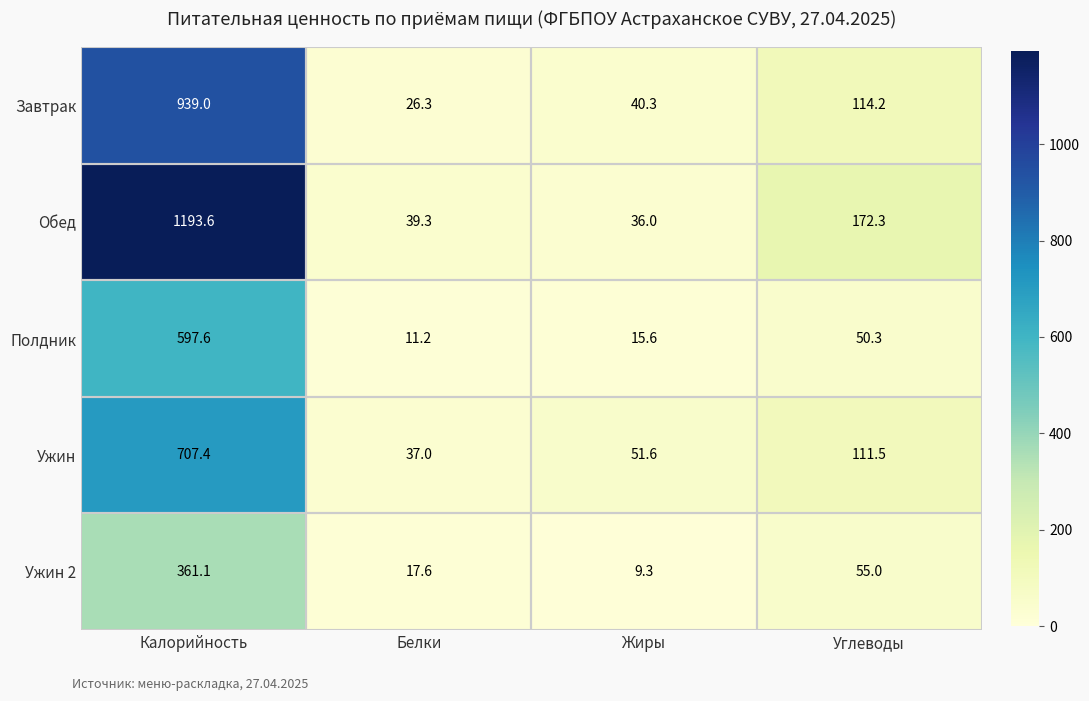

Which series has the widest spread of values?

Обед